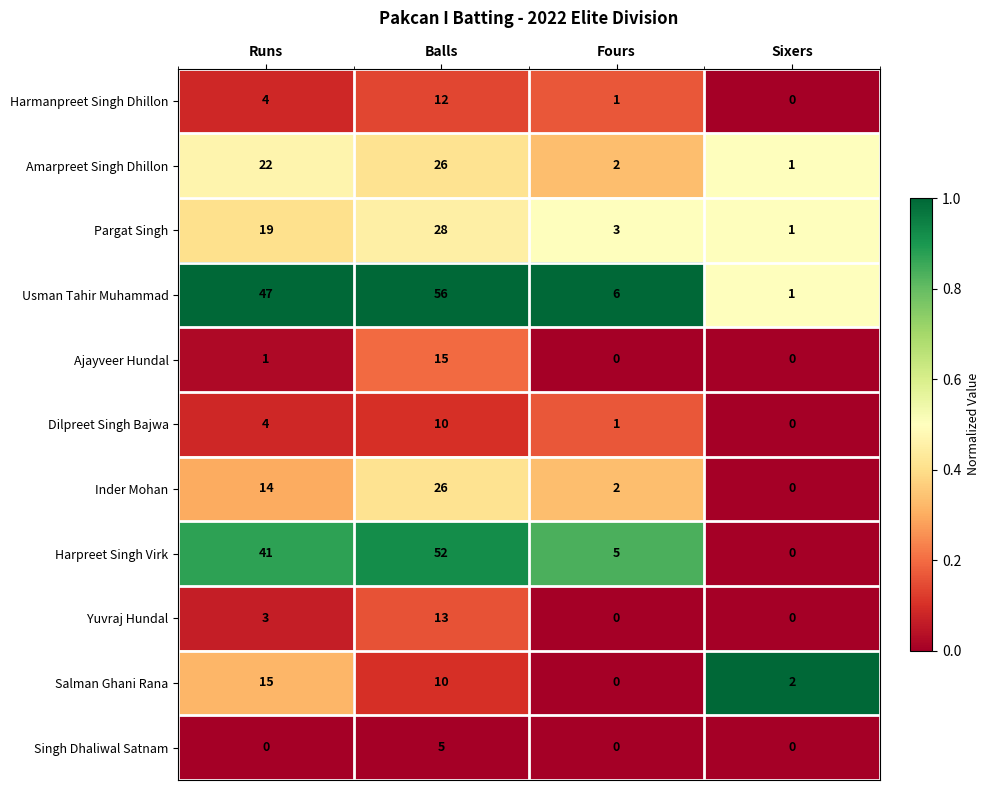

Between Balls and Fours, which series saw the biggest shift?

Usman Tahir Muhammad